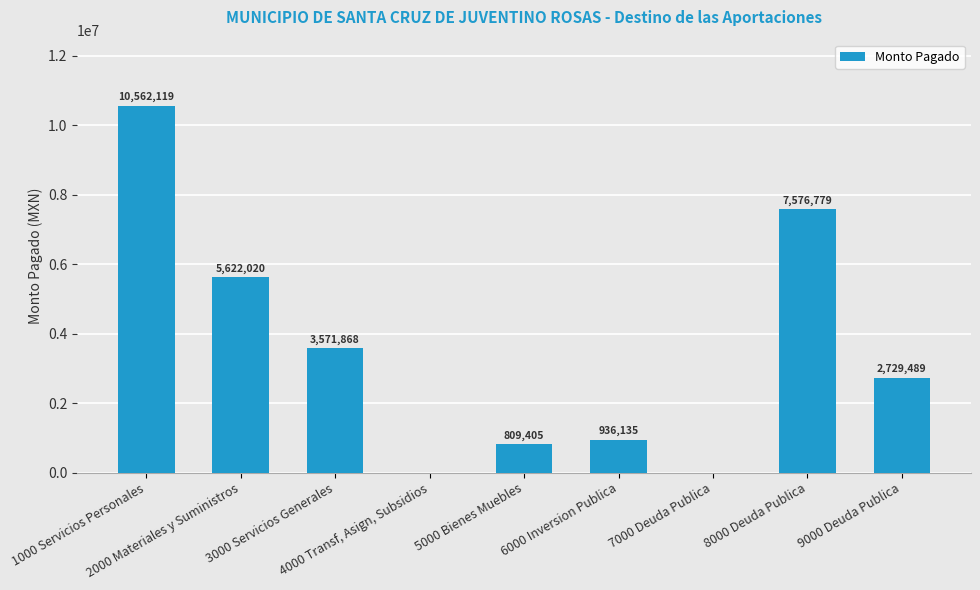

The chart shows a value of -5686111.3 at 4000 Transf, Asign, Subsidios. True or false?

False